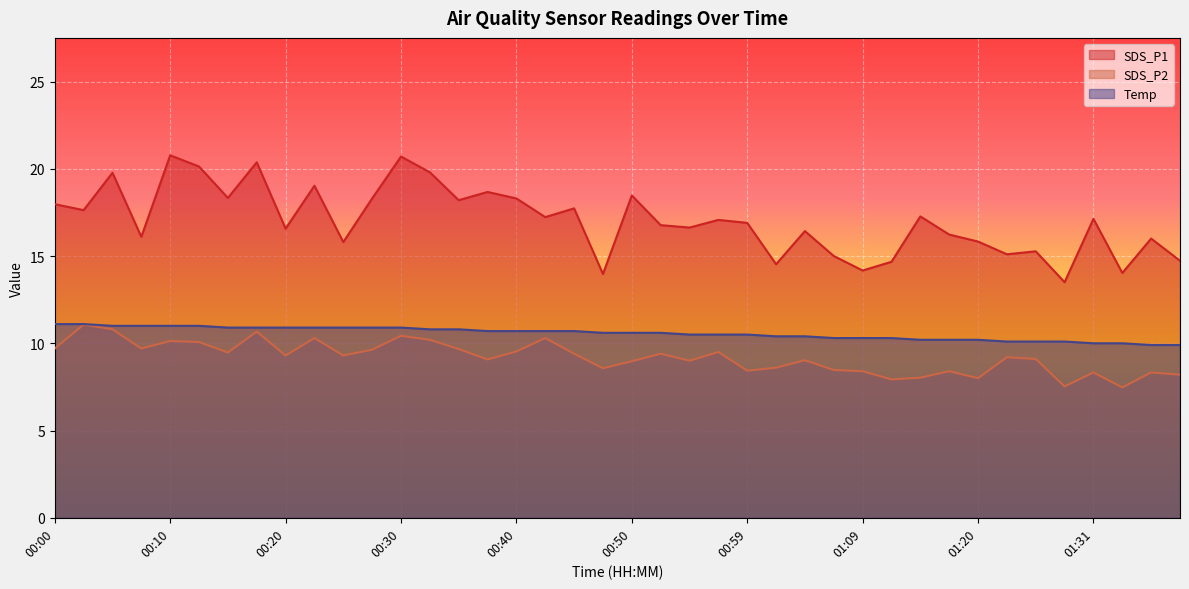

How many lines are shown in the chart?

3